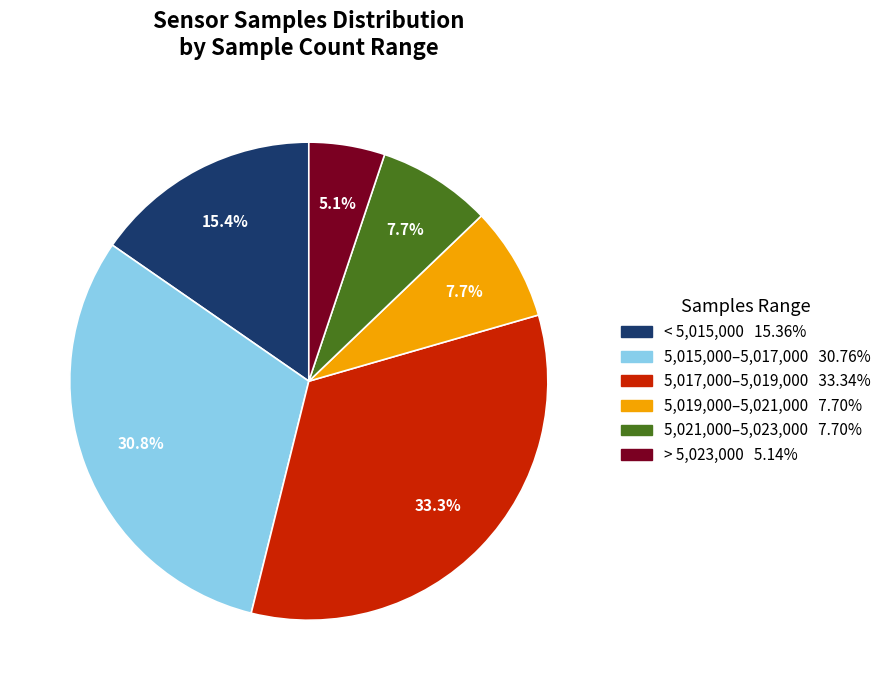

Does any single category account for the majority?

No